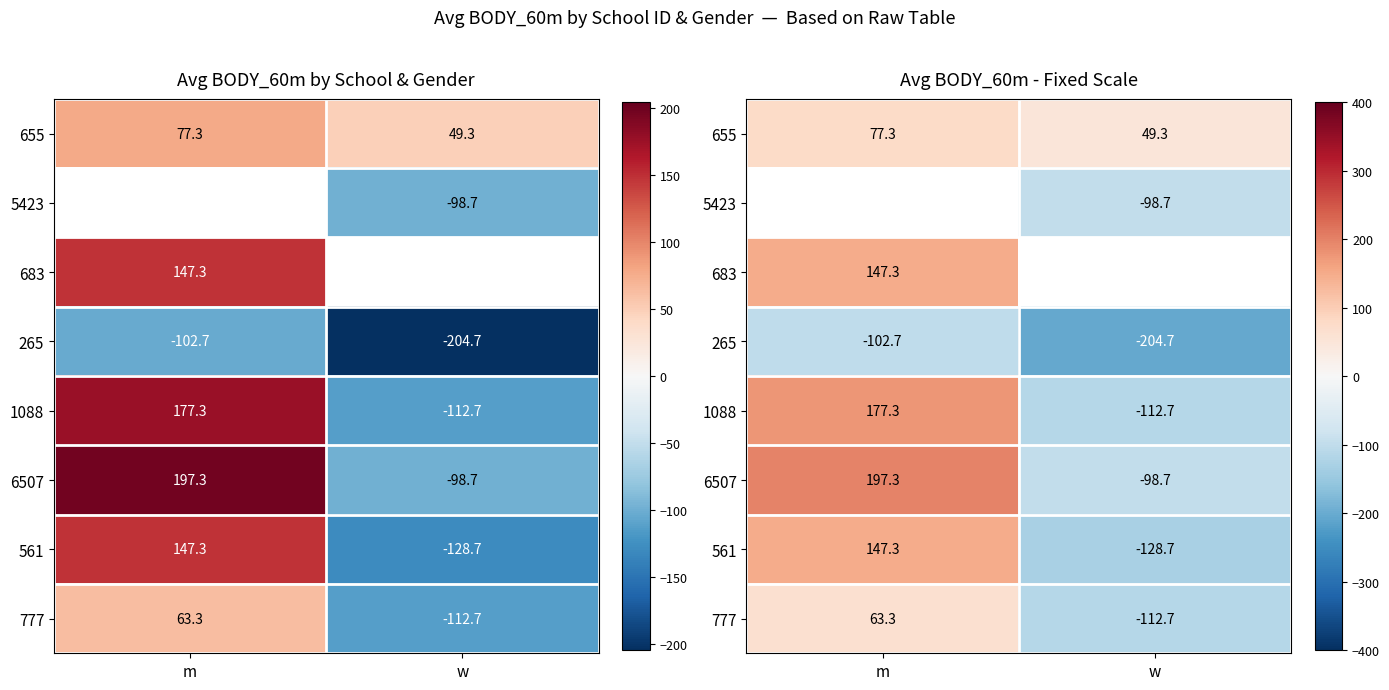

How many values in 6507 are below zero?

1